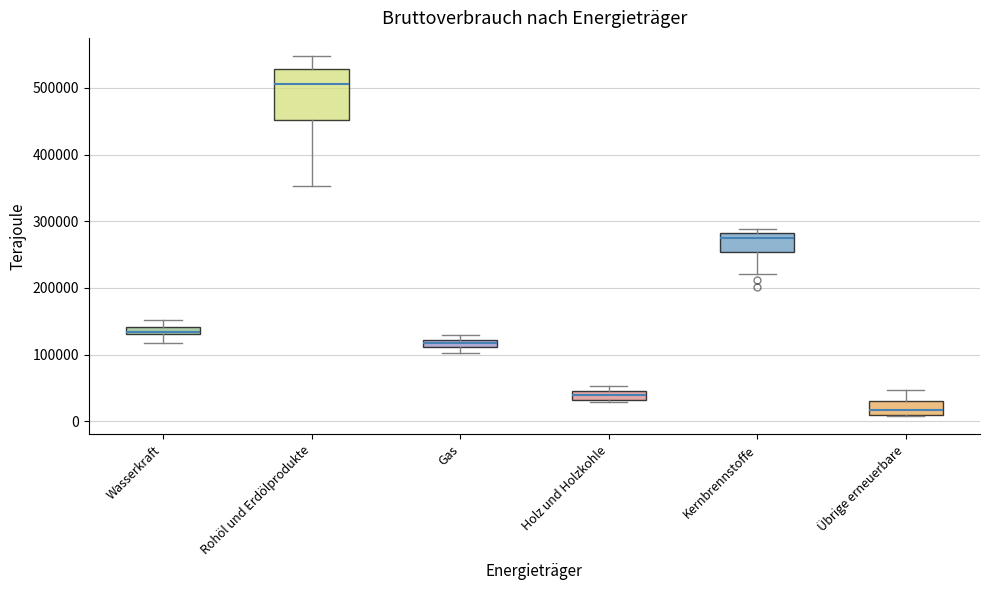

Which box's median line is the highest?

Rohöl und Erdölprodukte